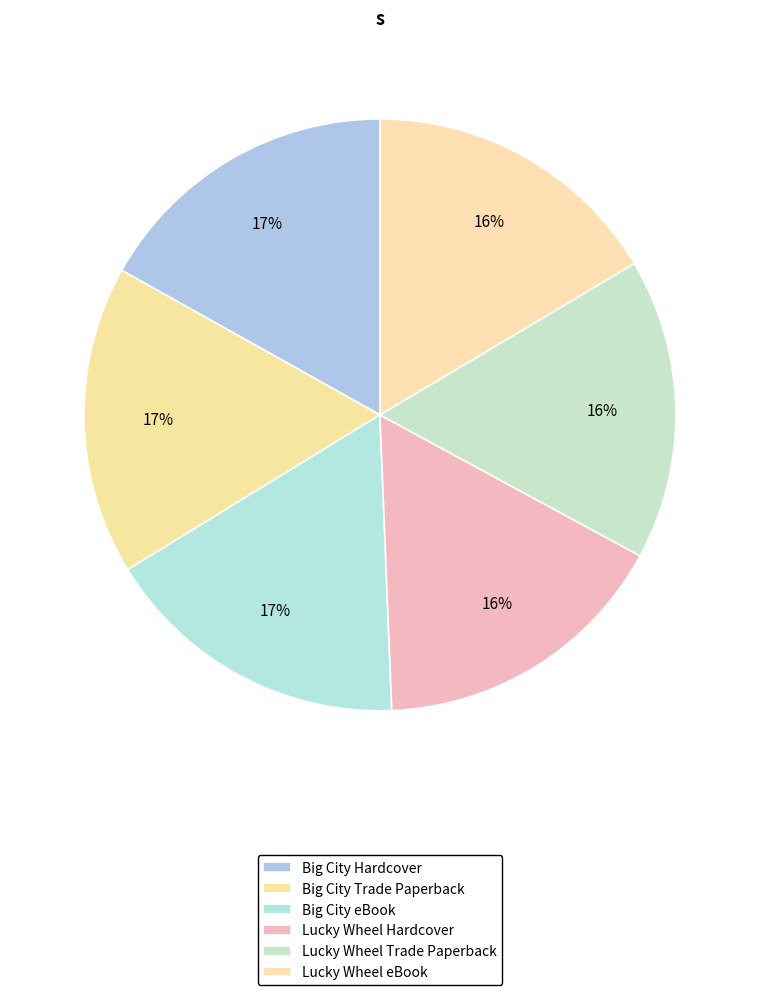

Is it true that Big City eBook is 2% of the pie?

False